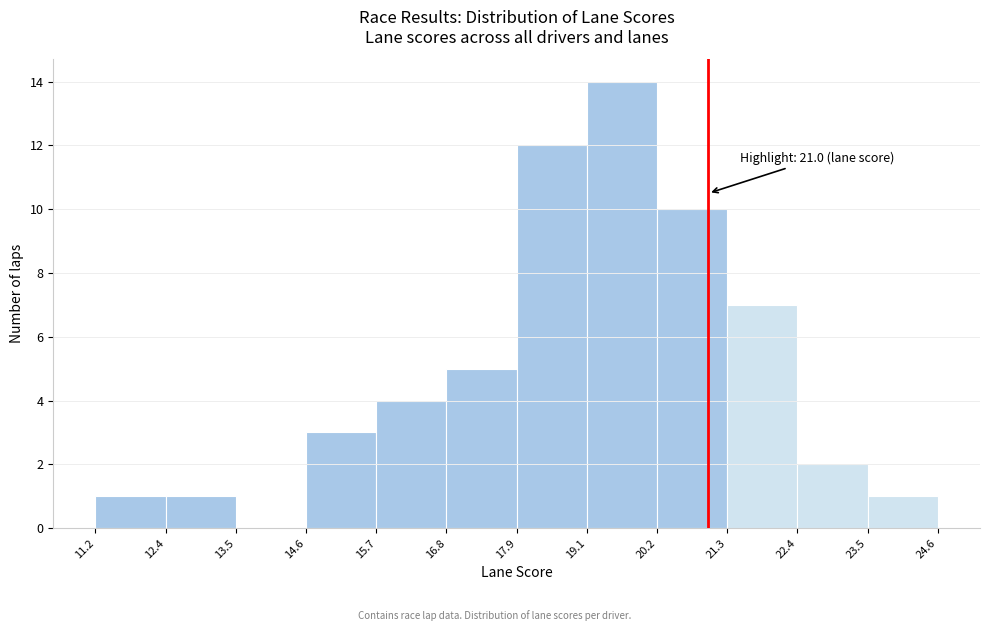

Over which range of the x-axis is the bar tallest?

19.1 to 20.2